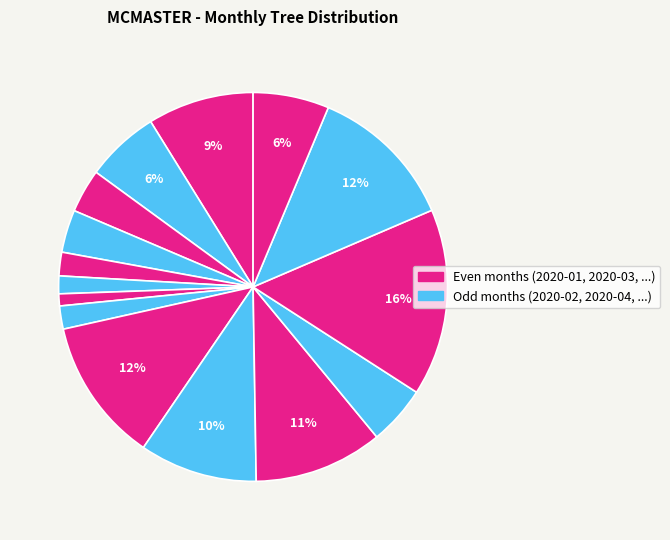

Which slice is the smallest?

2020-07